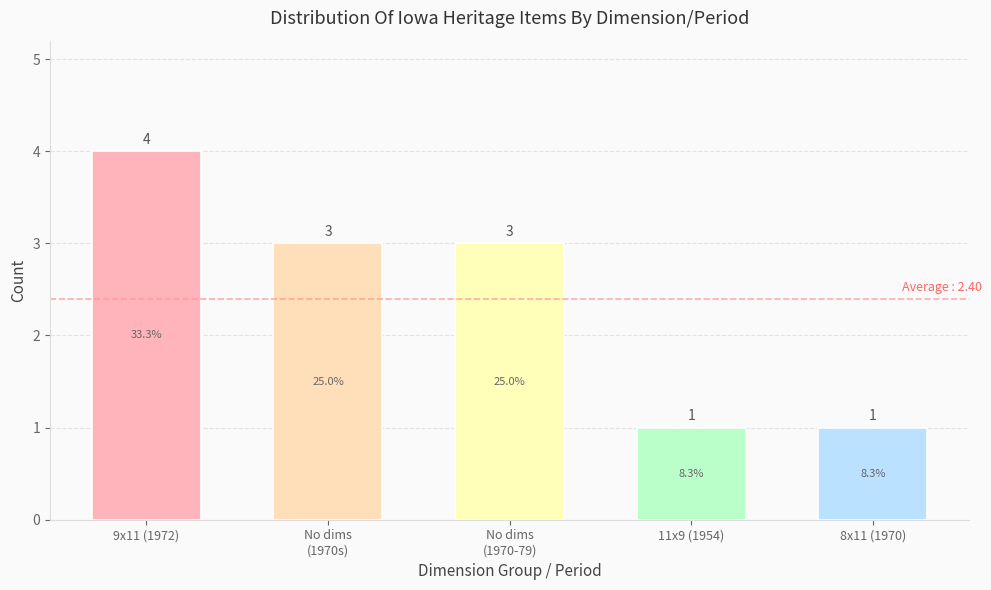

What is the ratio of the value at 8x11 (1970) to the value at 11x9 (1954)?

1.0